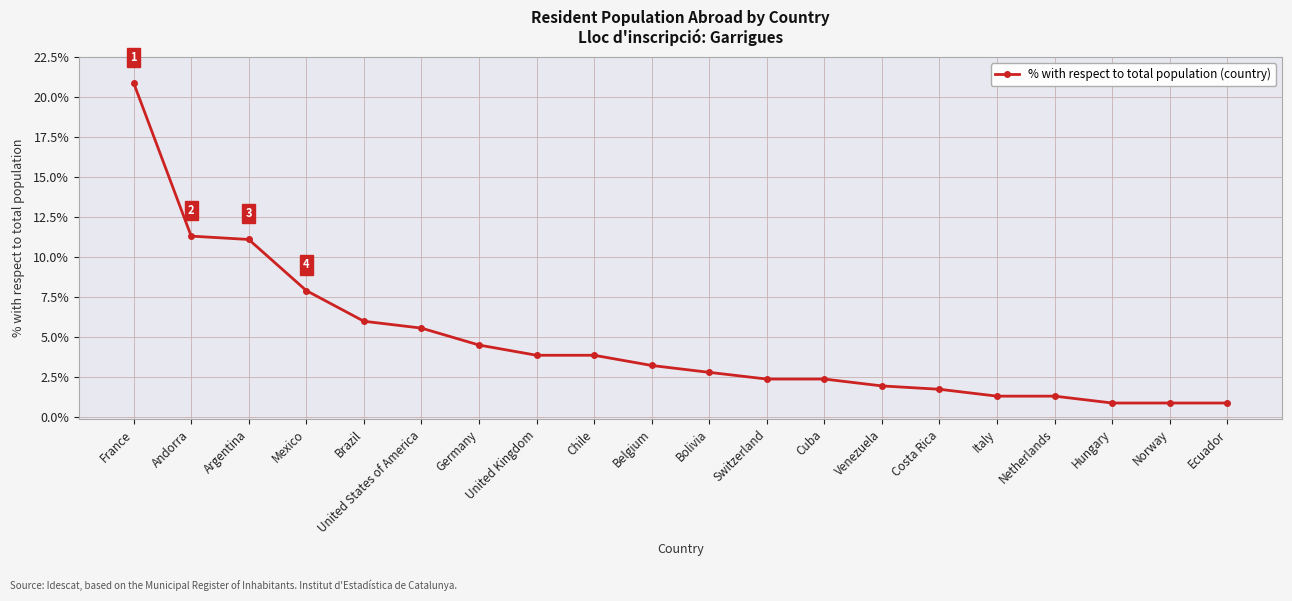

Does the chart have visible grid lines?

Yes